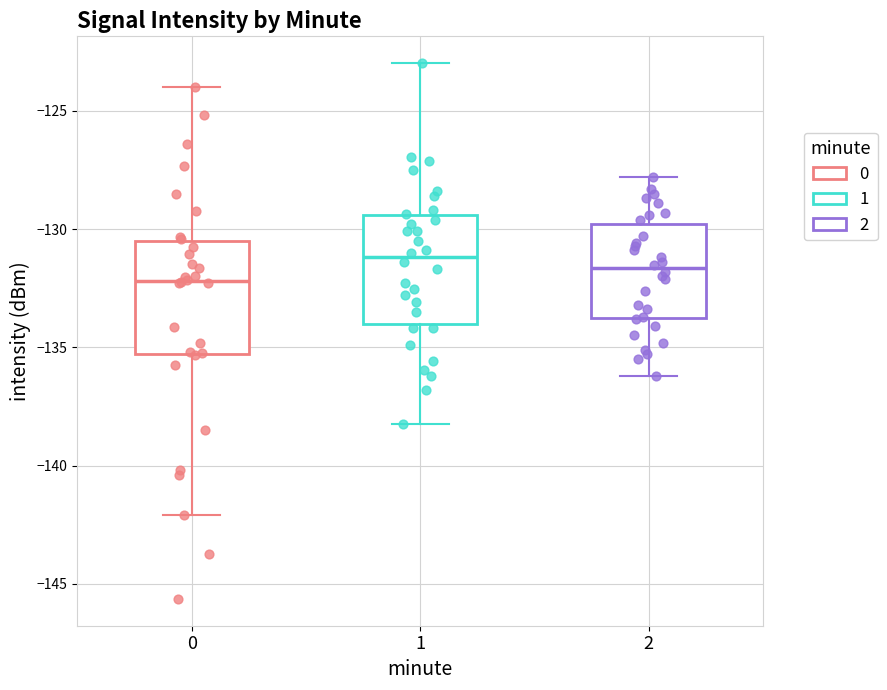

Where is the lower edge of the box at x = 0 on the y-axis? The values are not printed on the chart, so give them approximately, as read against the axis.

-135.5